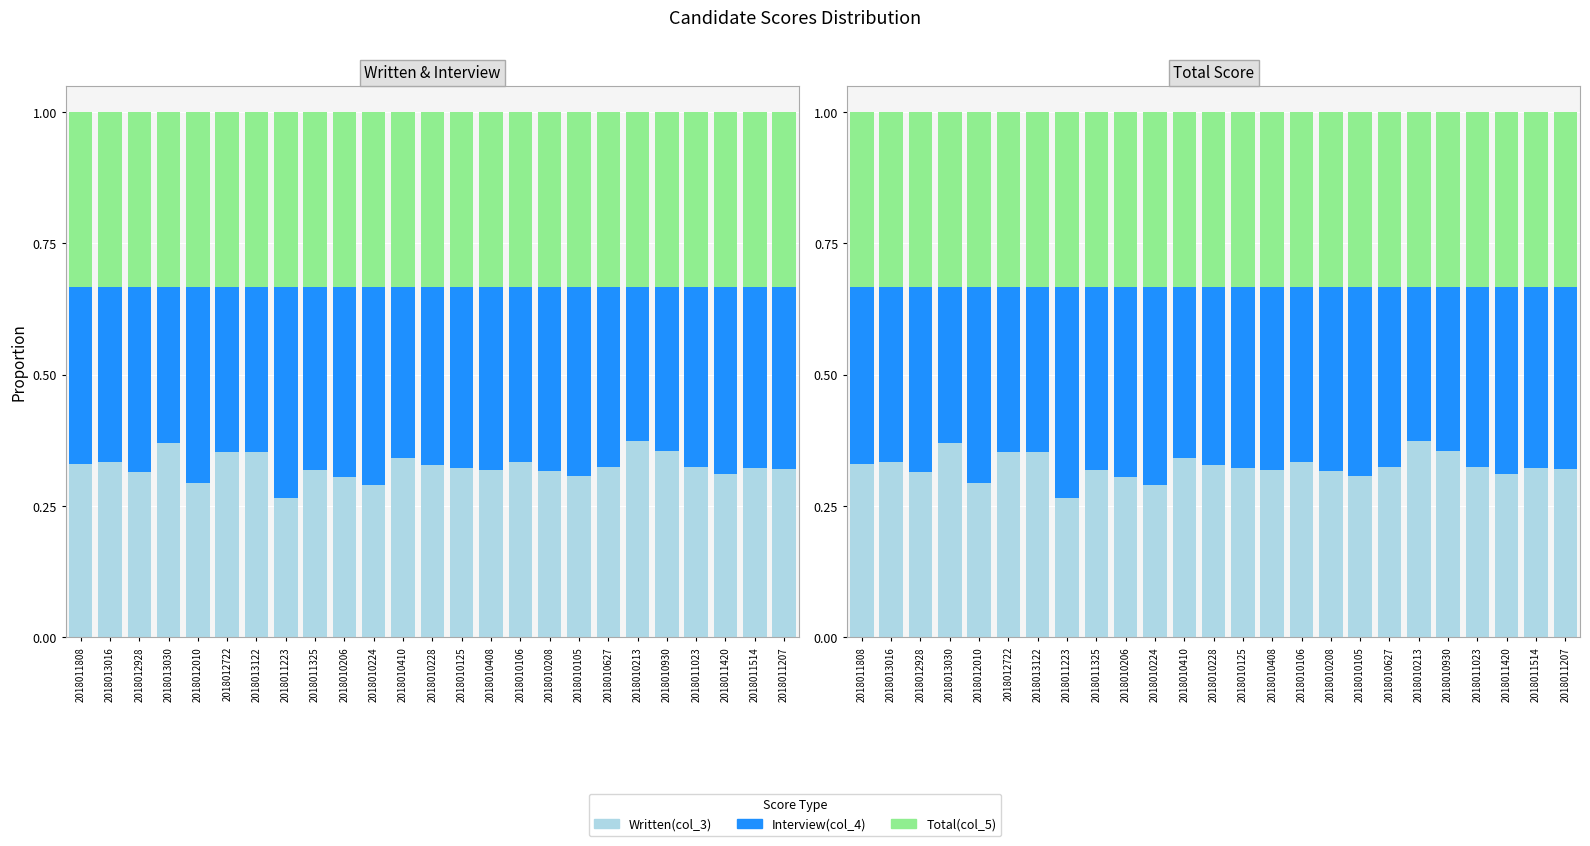

What is the value of the Written(col_3) bar at the 3rd from the left?

0.3